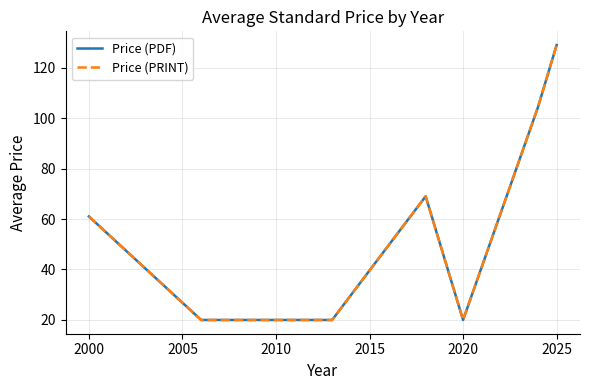

Does the chart display data point markers on the line(s)?

No